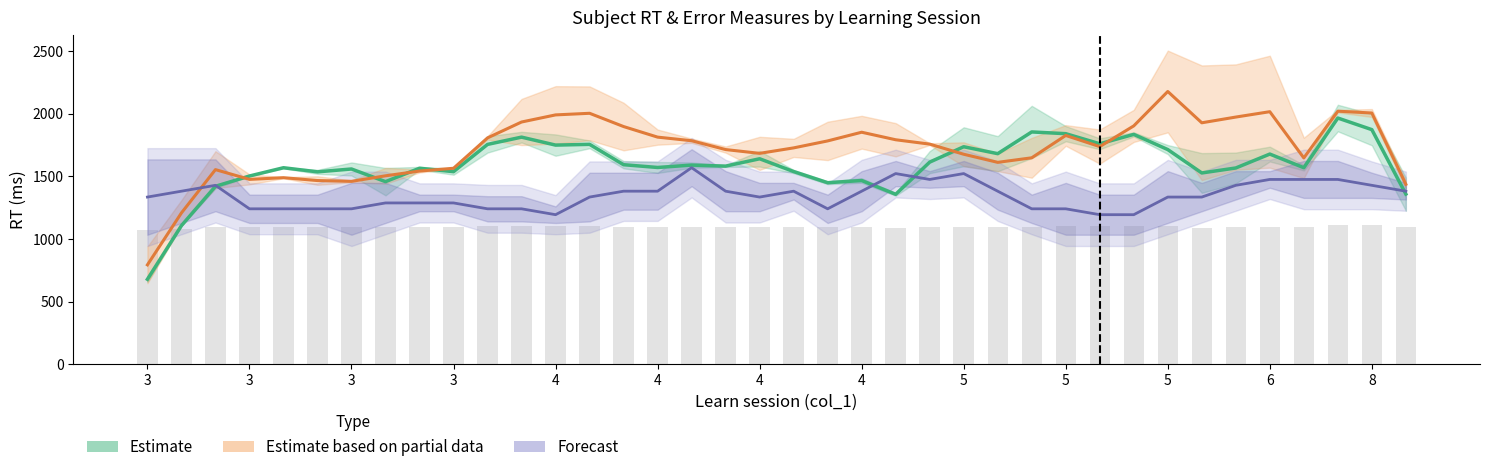

List the series in order of their overall mean, lowest first.

Forecast (col_40/42 scaled), Estimate (col_20/21), Estimate partial (col_22/15)